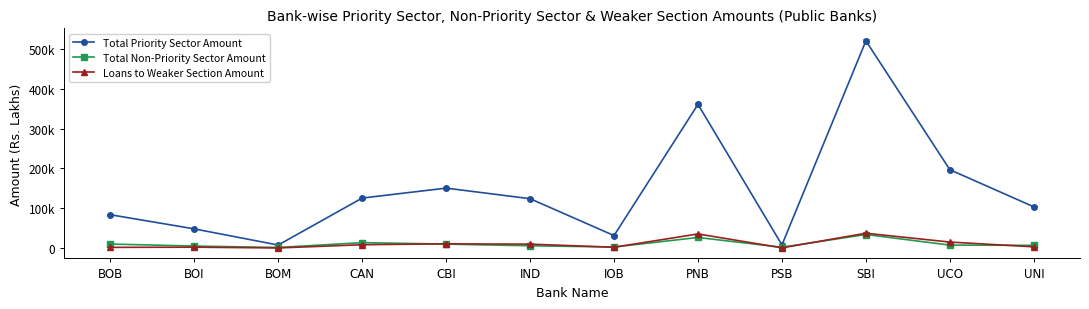

How many lines are shown in the chart?

3